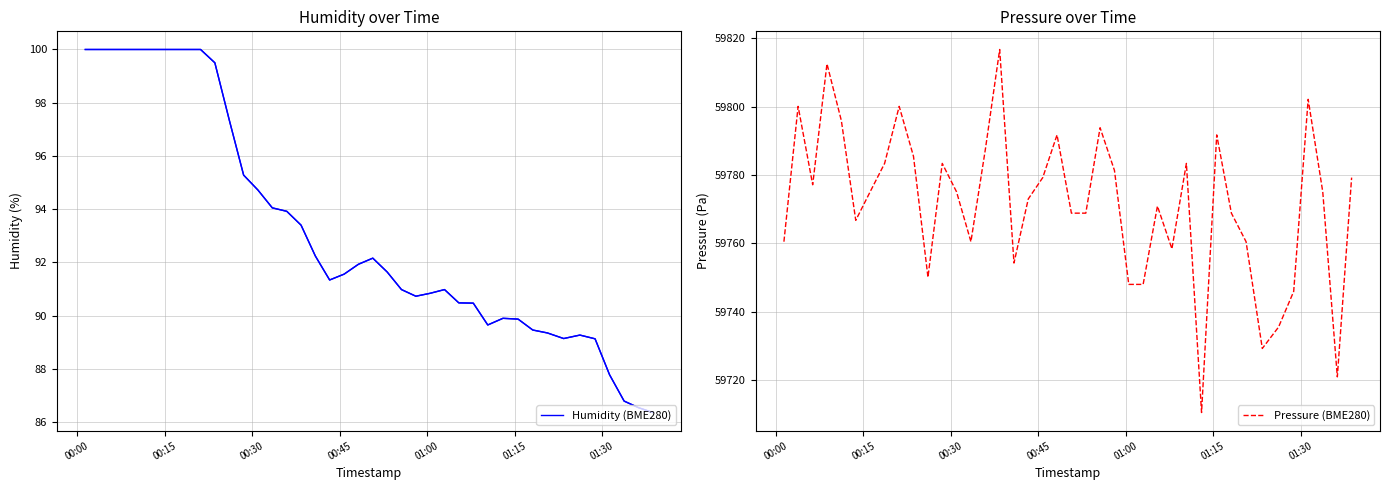

True or false: Pressure (BME280) and Humidity (BME280) cross at least once.

False